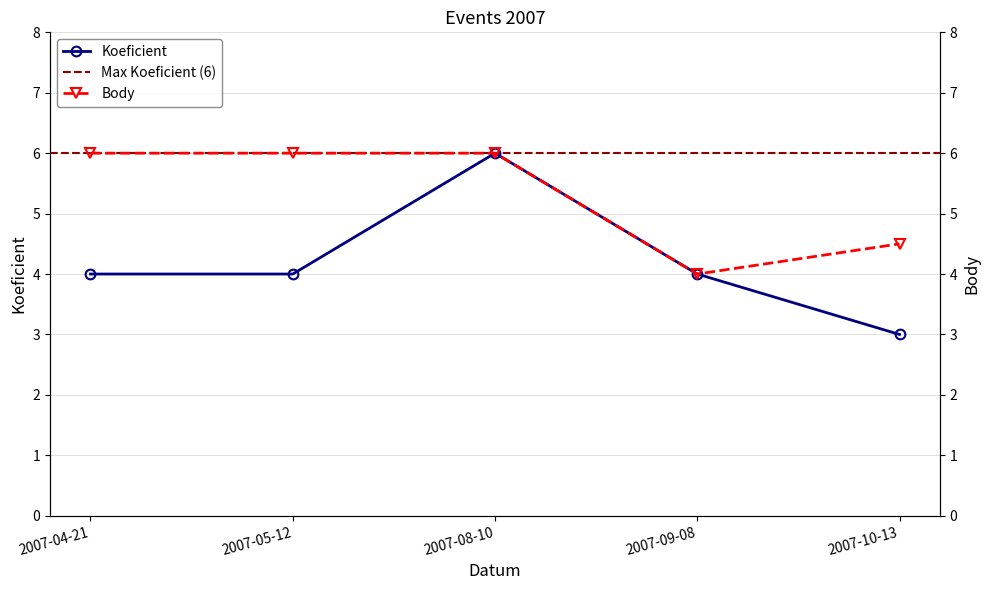

The Koeficient series shows 4.0 at 2007-08-10. True or false?

False